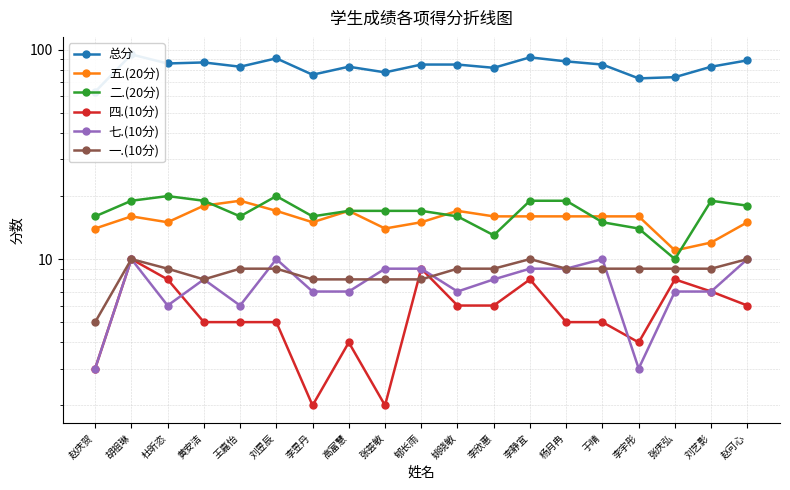

True or false: 四.(10分) has more than 0 interior local peaks.

True